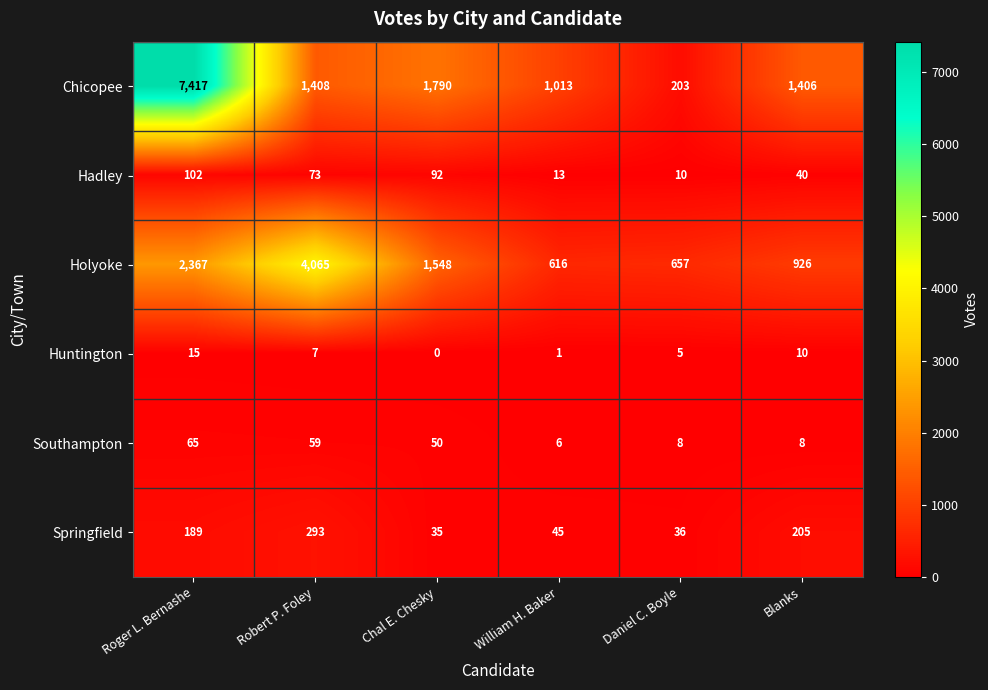

Read the Holyoke value at Daniel C. Boyle.

657